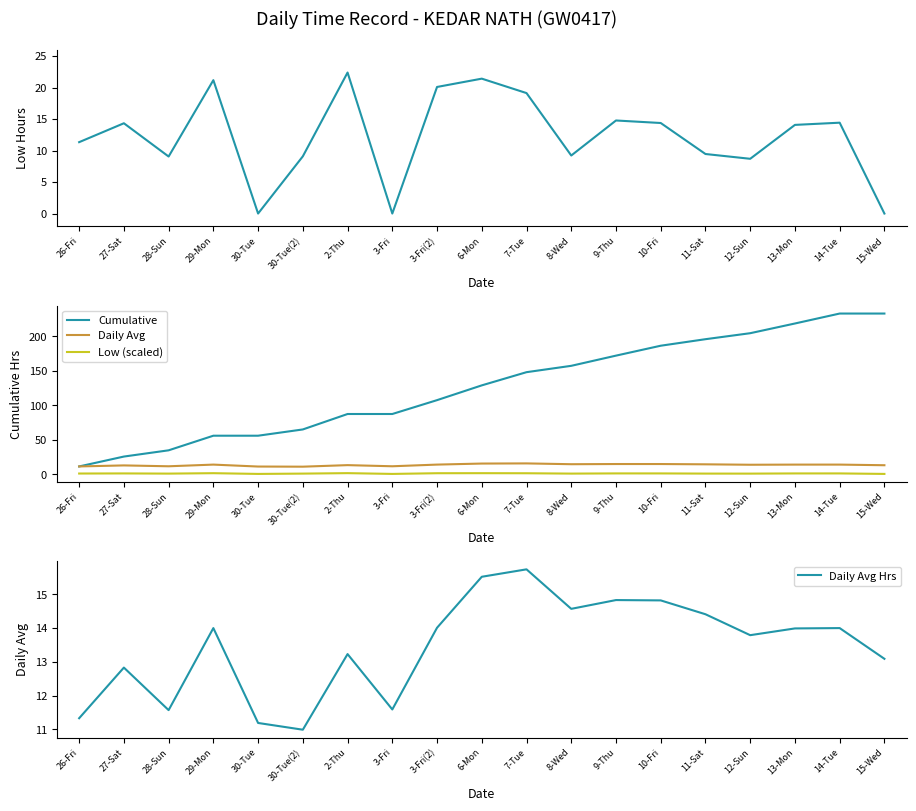

What is the label of the 10th point from the left?

6-Mon